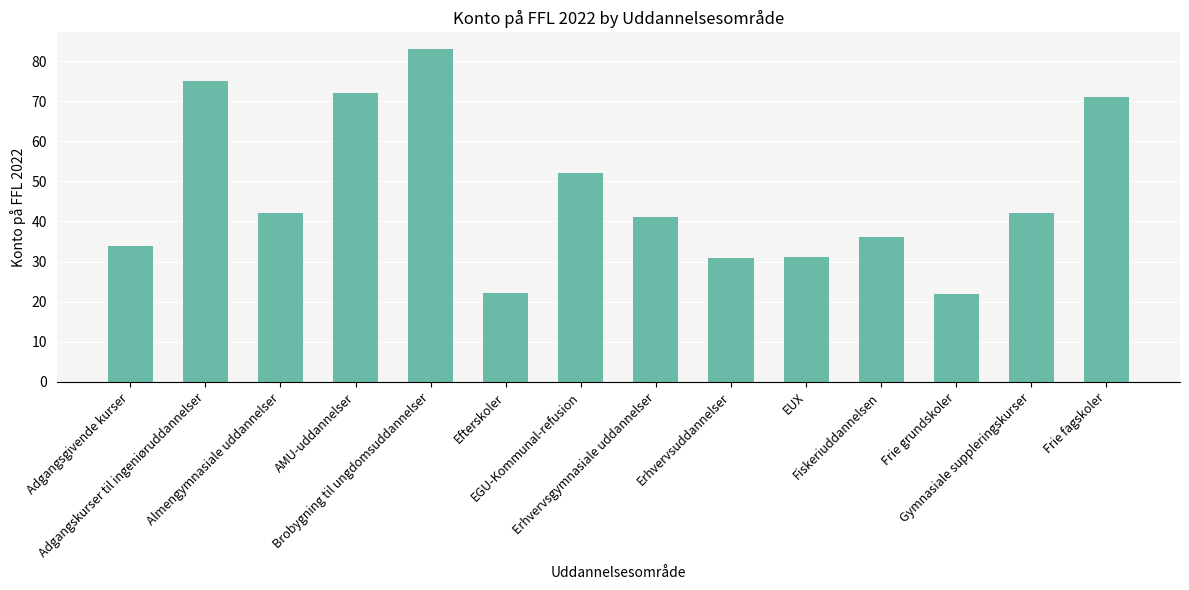

What is the average value?

46.7